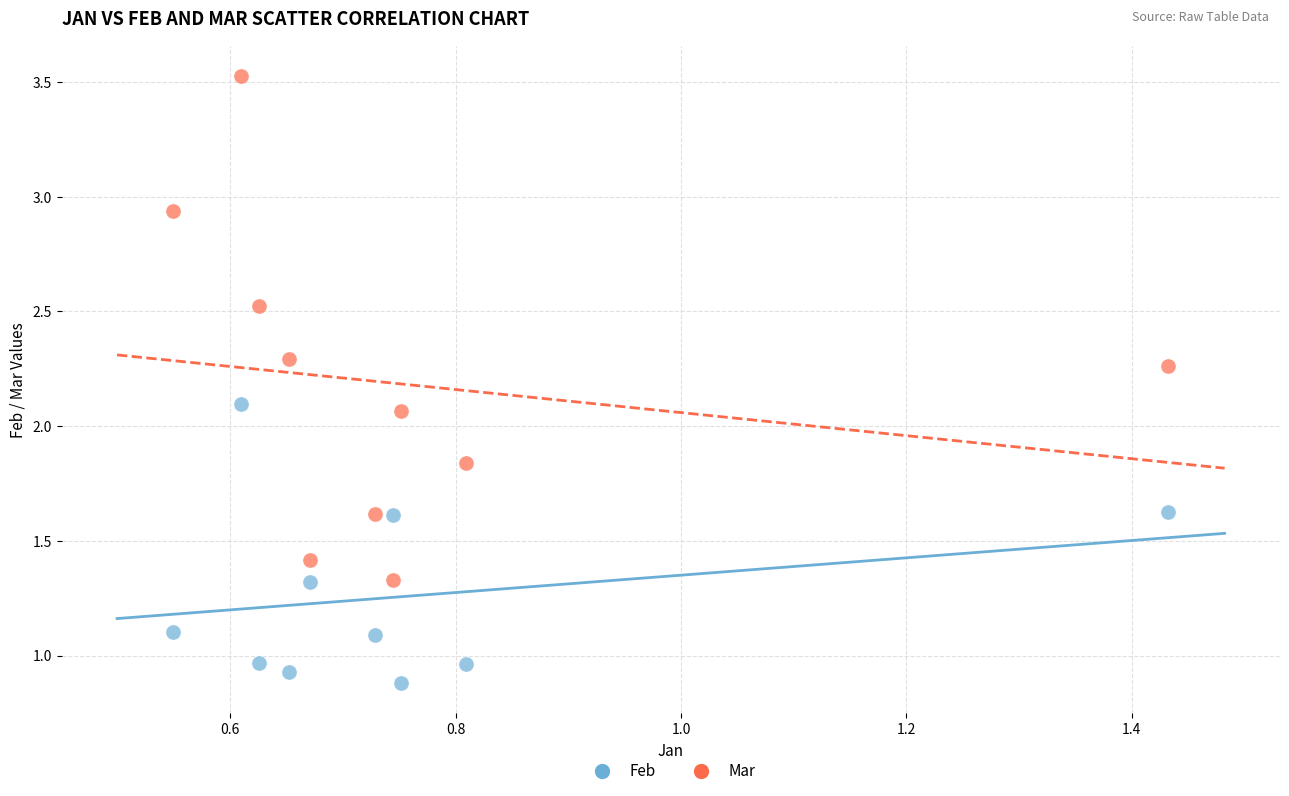

What are all the series names shown in the legend?

Feb, Mar